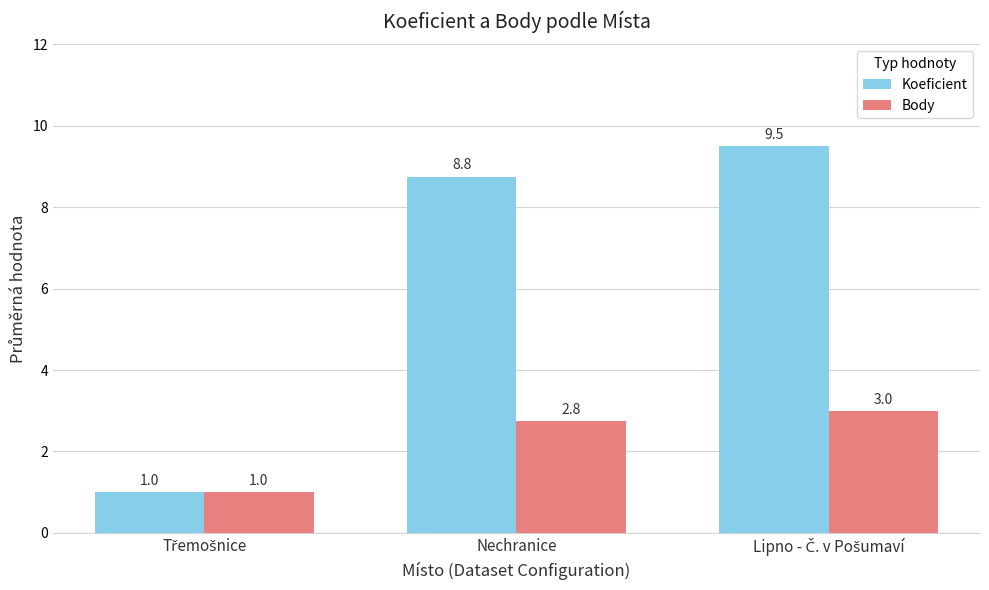

Where is Body nearest to the value 2?

Nechranice